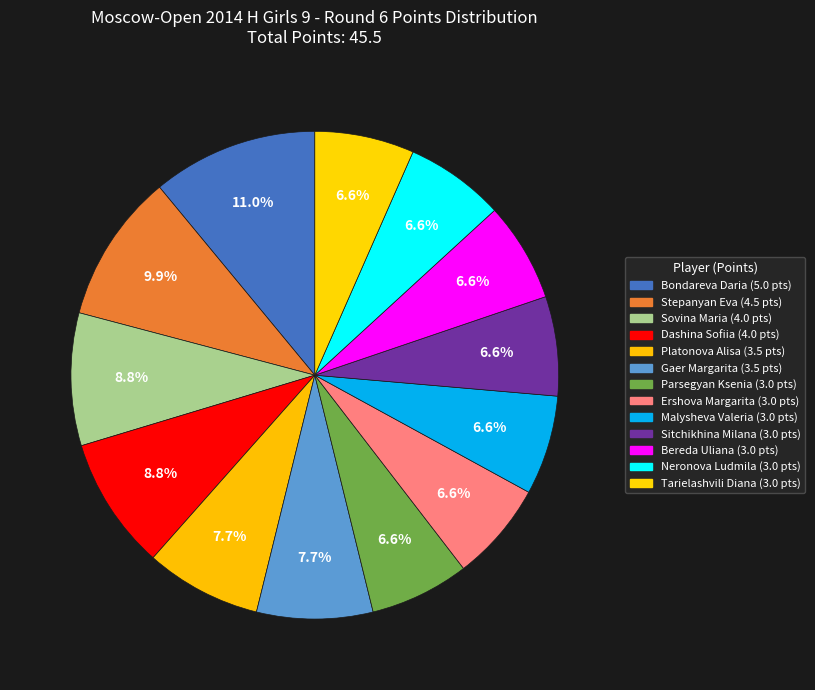

To the nearest percent, what is the difference between the Parsegyan Ksenia and Platonova Alisa slice percentages?

1%